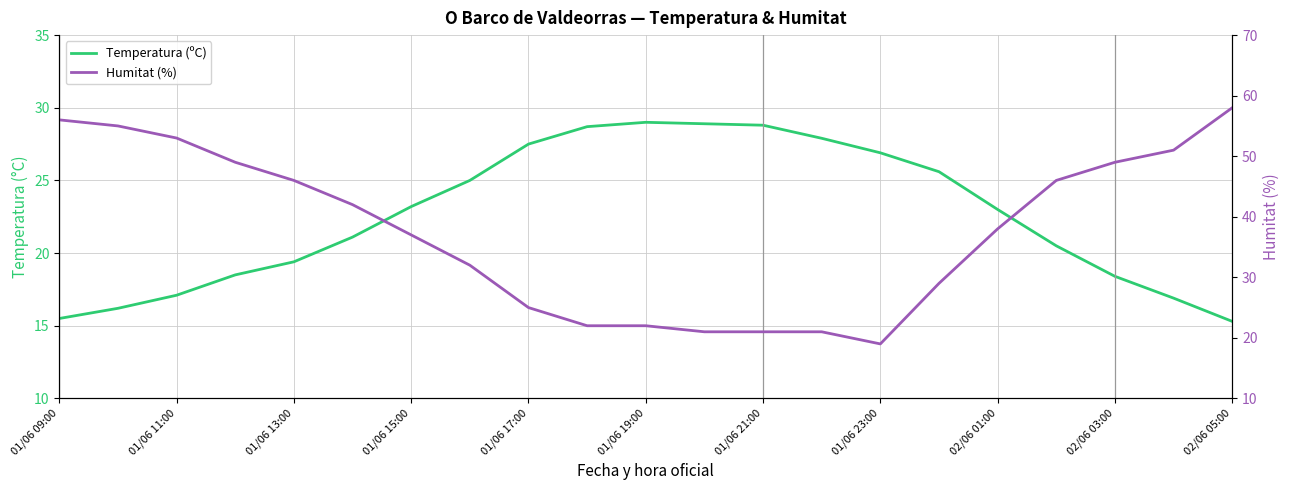

Between 15 and 02/06 05:00, which is larger?

02/06 05:00